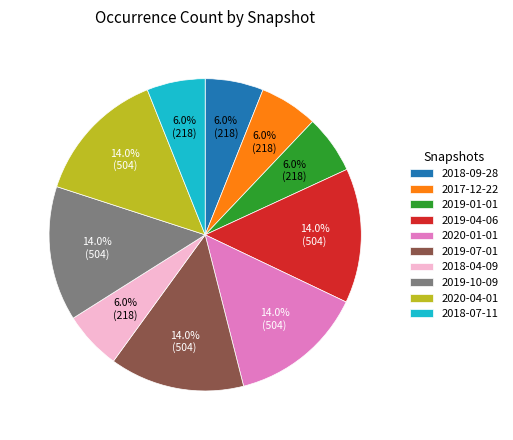

Count the number of slices in the pie.

10